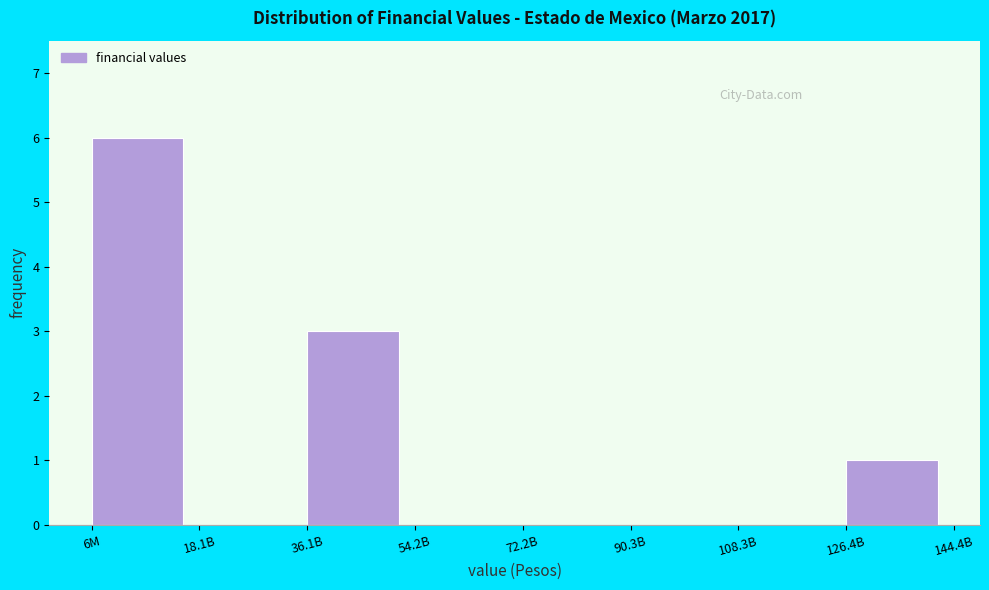

Reading right to left, what are all the values shown in this chart?

126.4B=1	108.3B=0	90.3B=0	72.2B=0	54.2B=0	36.1B=3	18.1B=0	6M=6